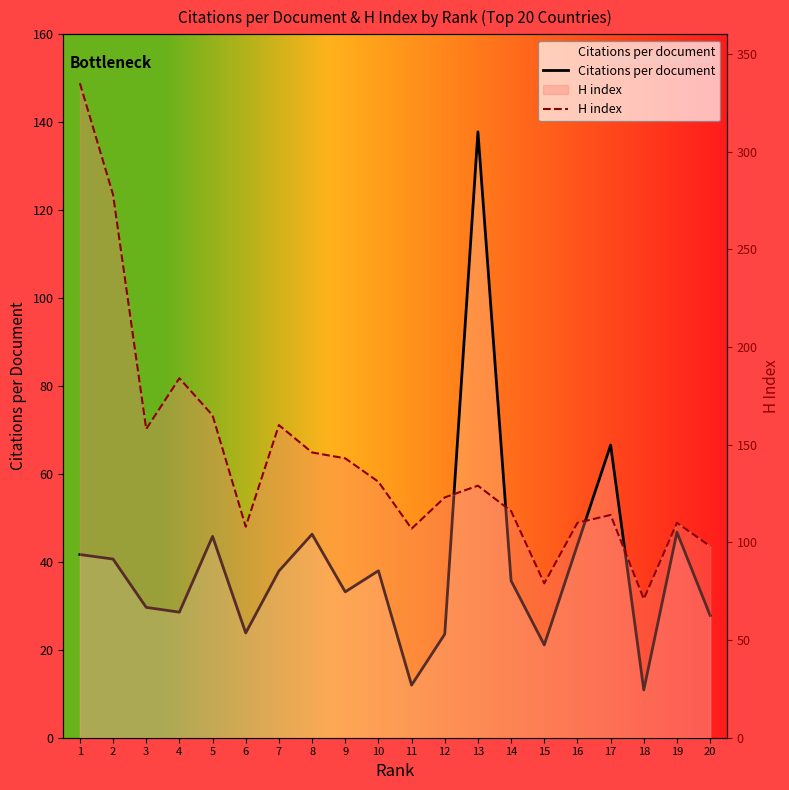

After their last crossing, which series has the higher values: H index or Citations per document?

H index